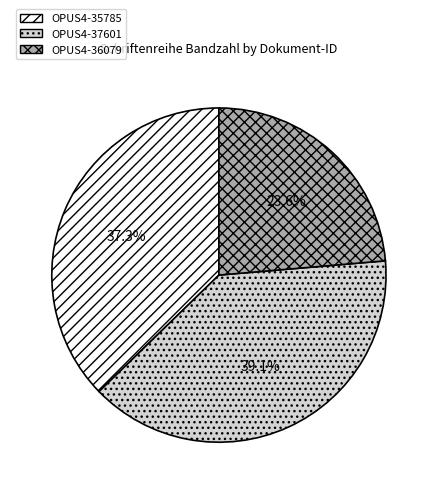

Rank the categories by value from highest to lowest.

OPUS4-37601, OPUS4-35785, OPUS4-36079